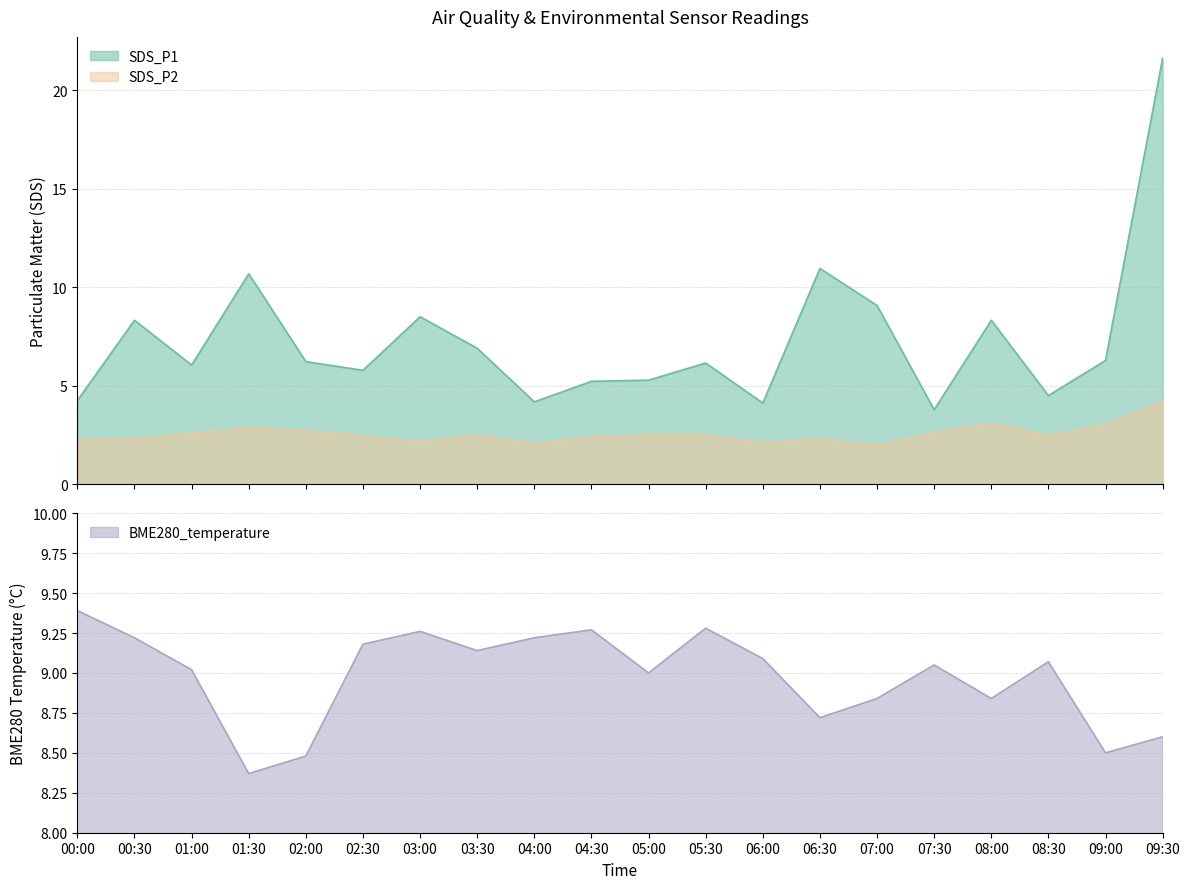

What is the lowest value of the SDS_P2 series?

2.0